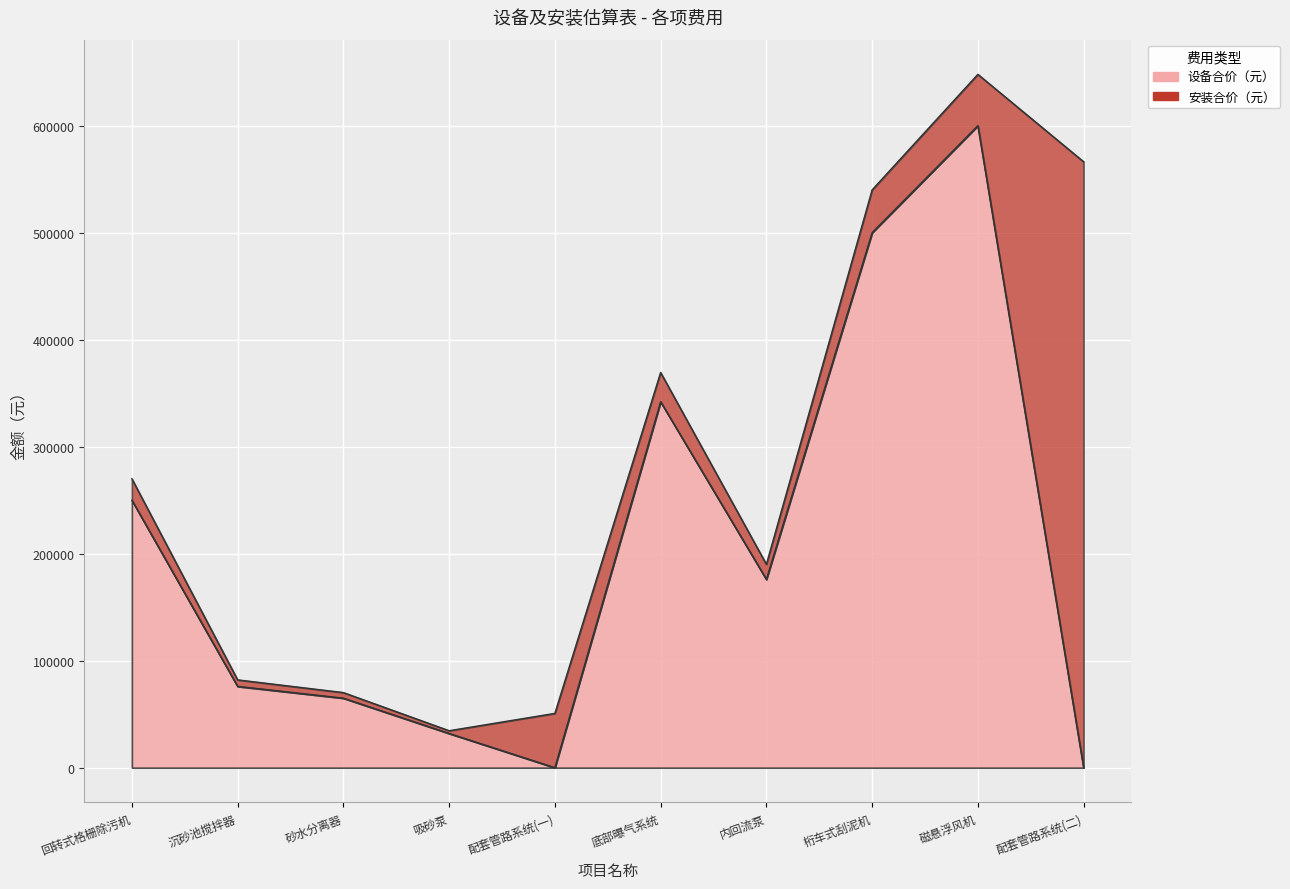

List the labels in order of value, largest first.

磁悬浮风机, 桁车式刮泥机, 底部曝气系统, 回转式格栅除污机, 内回流泵, 沉砂池搅拌器, 砂水分离器, 吸砂泵, 配套管路系统(一), 配套管路系统(二)